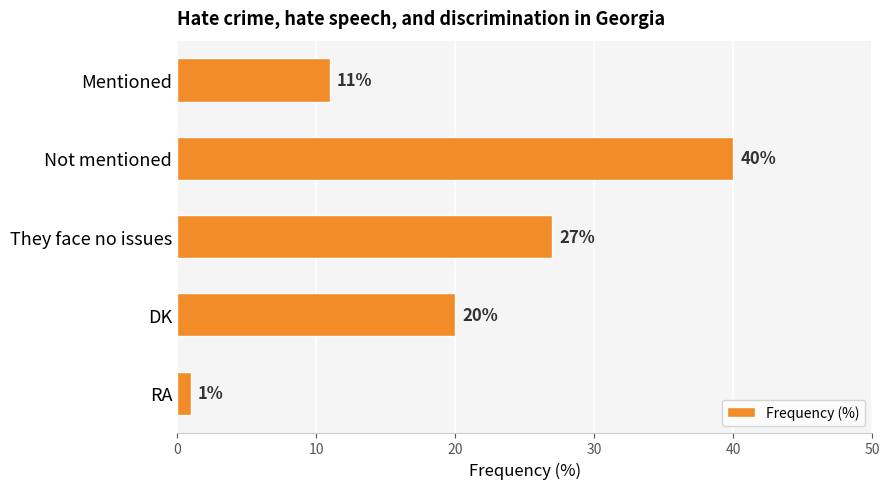

How many values are between 11 and 27?

3